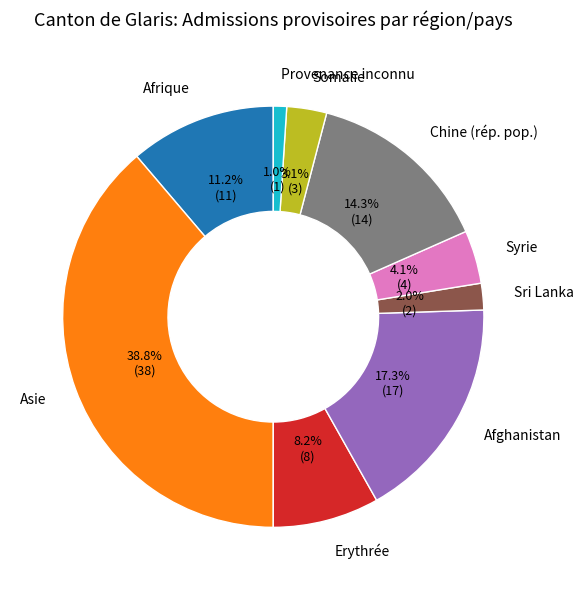

Rank the categories by value from lowest to highest.

Provenance inconnu, Sri Lanka, Somalie, Syrie, Erythrée, Afrique, Chine (rép. pop.), Afghanistan, Asie